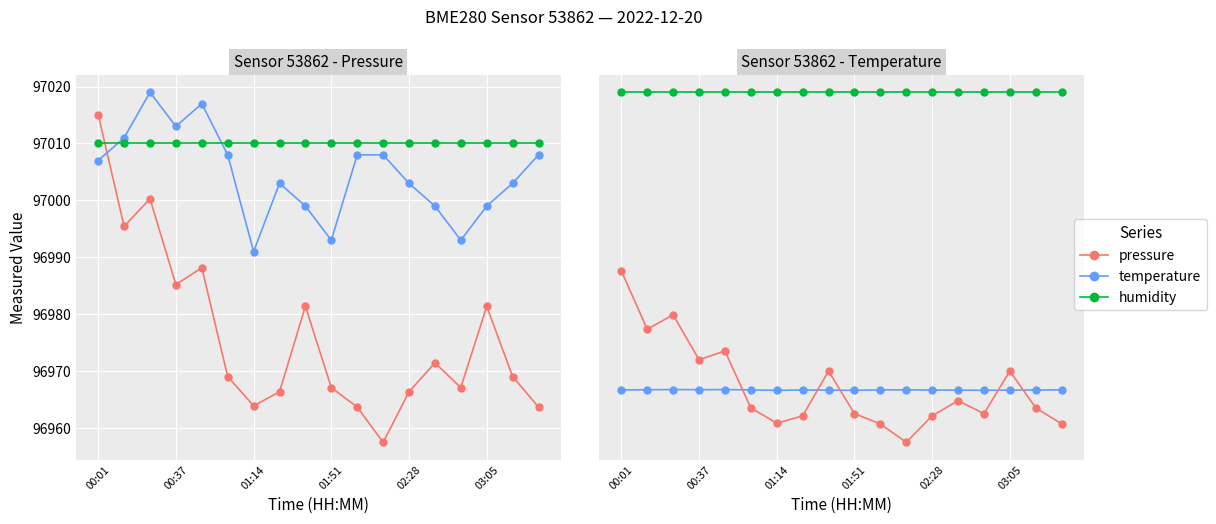

At which label does humidity (ref) reach its peak?

00:01